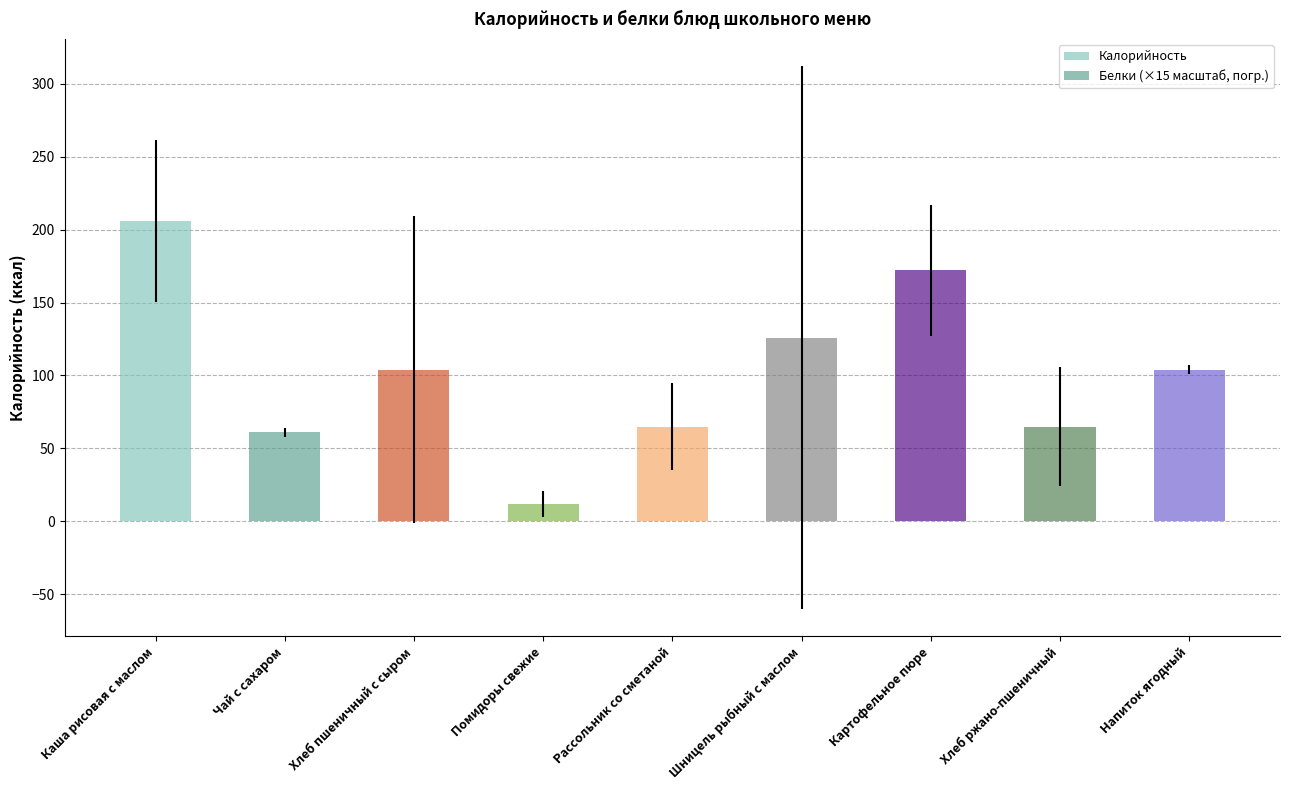

What position from the right is Чай с сахаром?

8